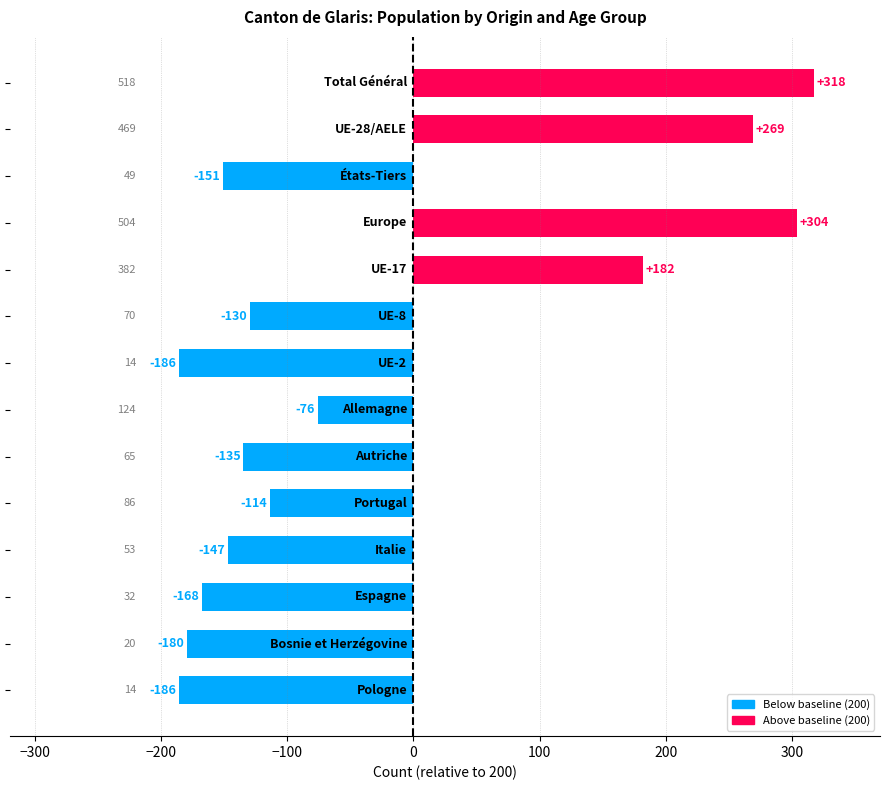

What is the difference between the second highest and minimum values?

490